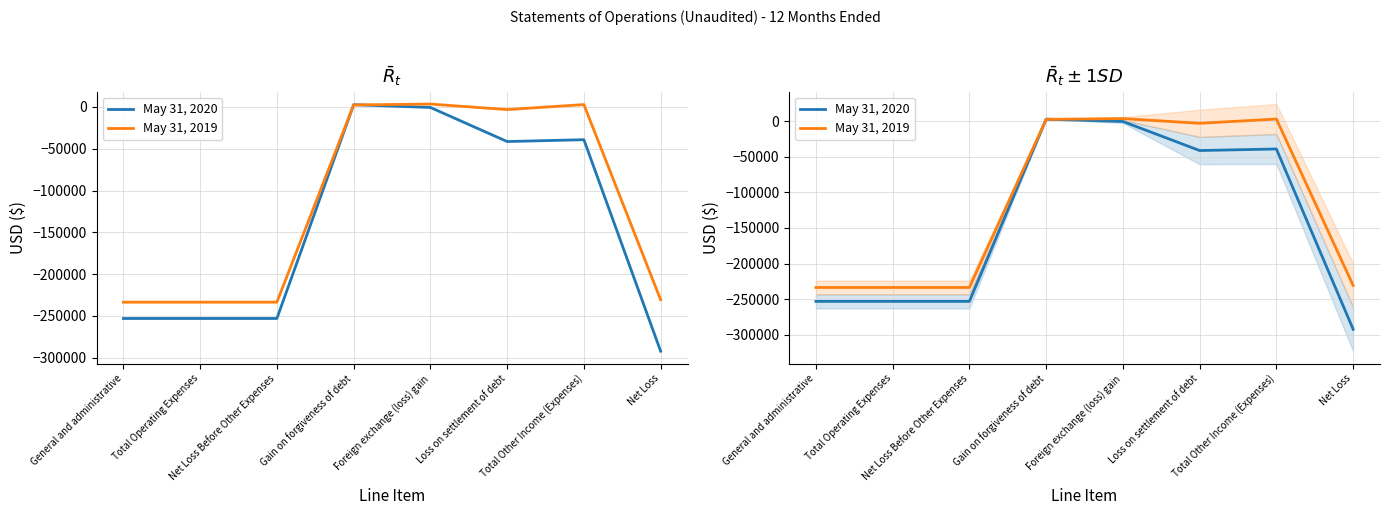

How many interior local valleys does the May 31, 2019 series have?

1